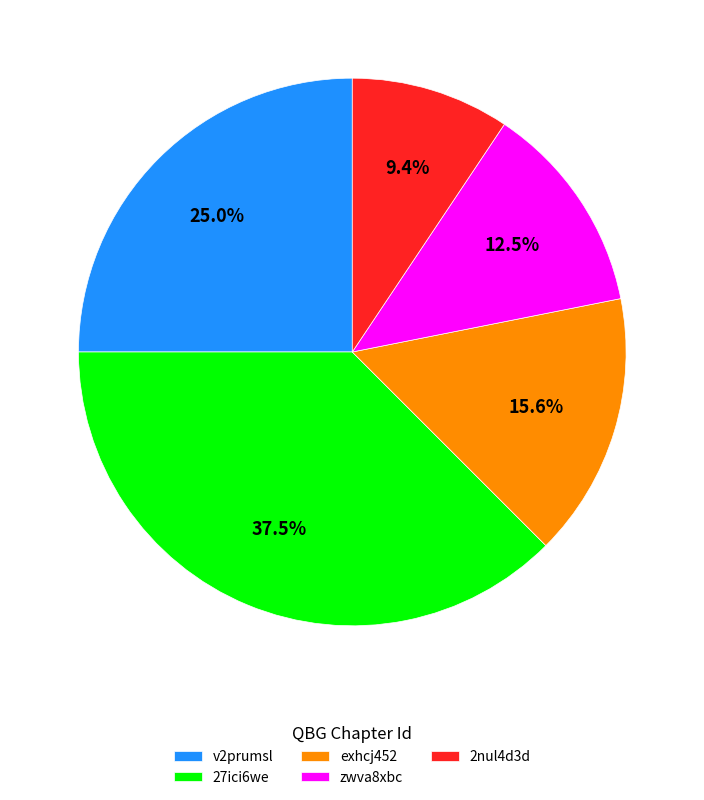

Rank the categories by value from highest to lowest.

27ici6we, v2prumsl, exhcj452, zwva8xbc, 2nul4d3d